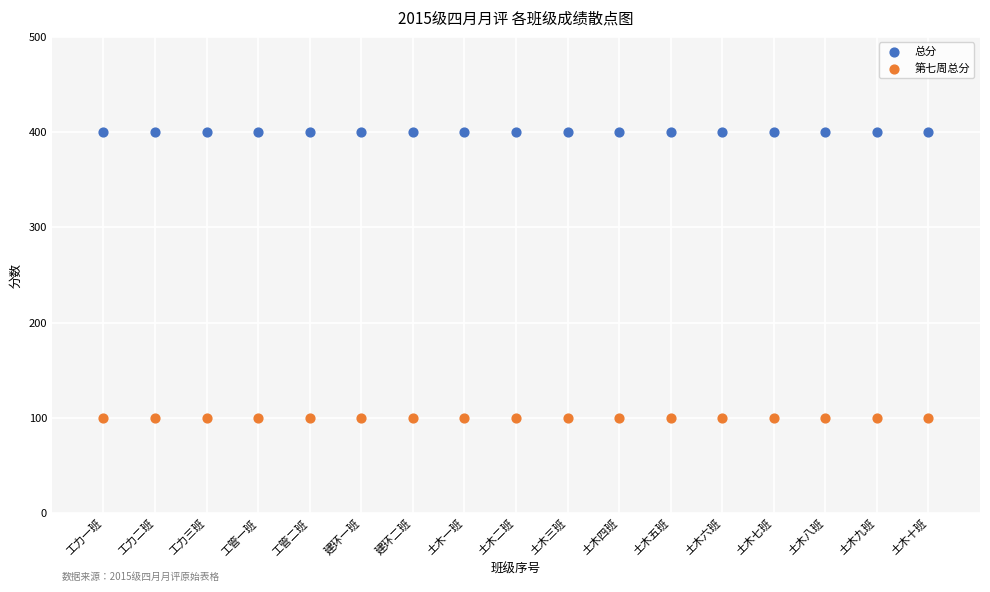

Which series contains the highest Y value?

总分